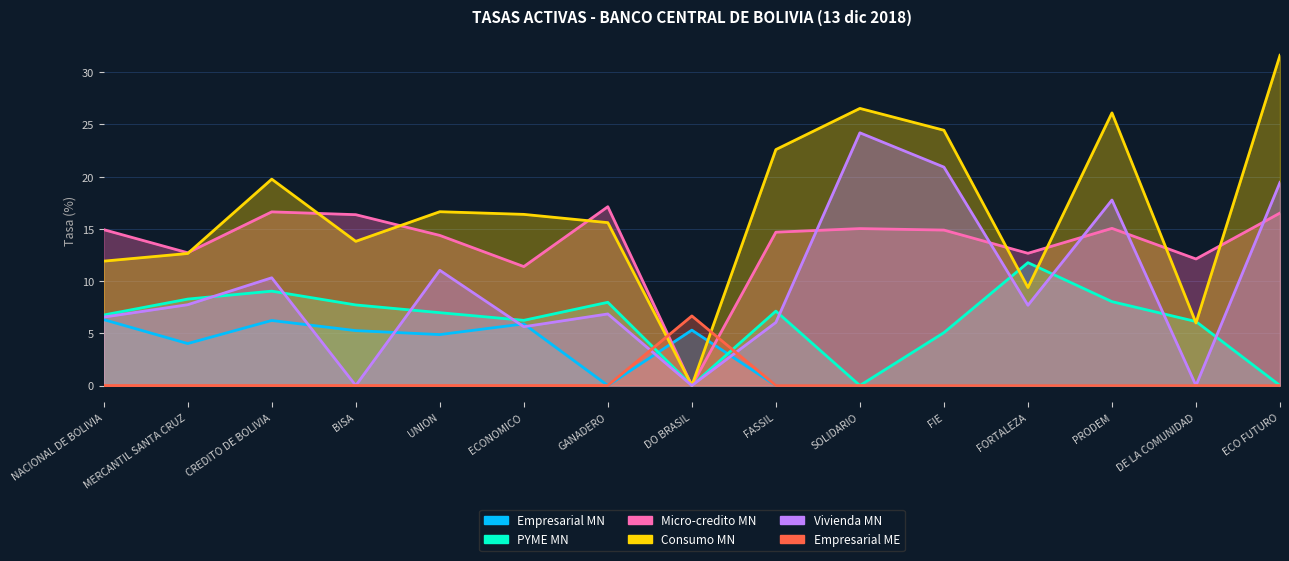

At how many categories does at least one series exceed 1?

15